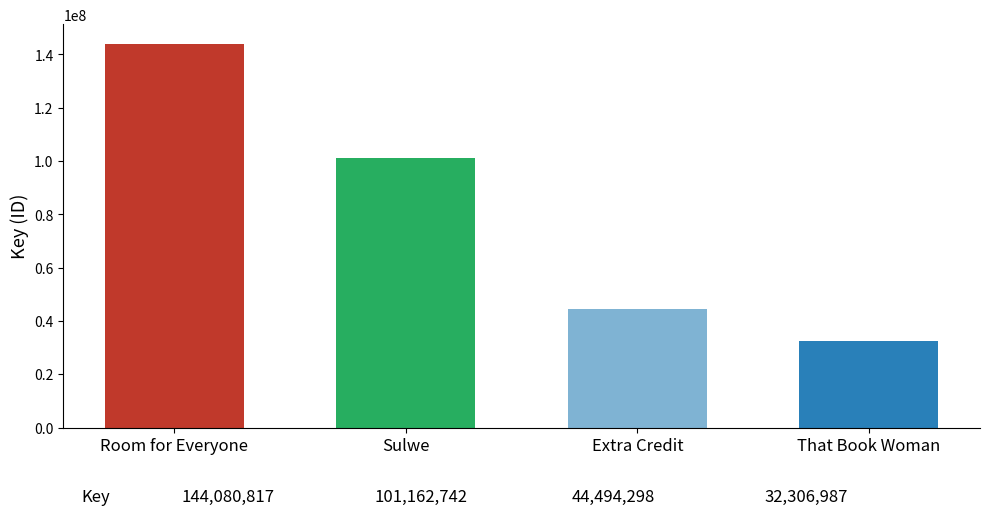

At which label does the data first exceed 101162742?

Room for Everyone